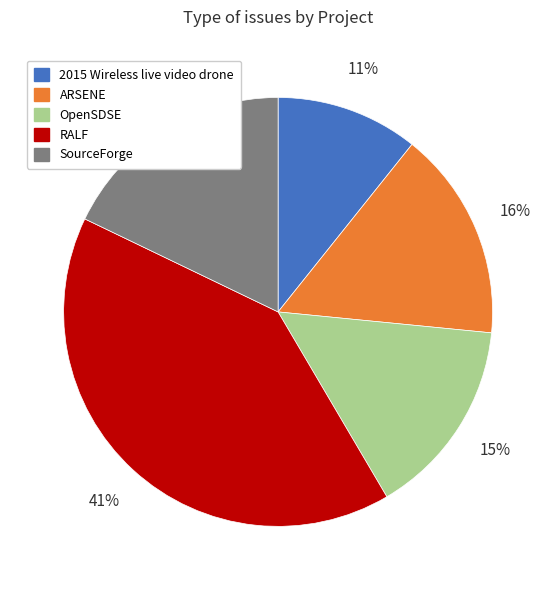

To the nearest percent, what is the difference between the largest and smallest slice percentages?

30%